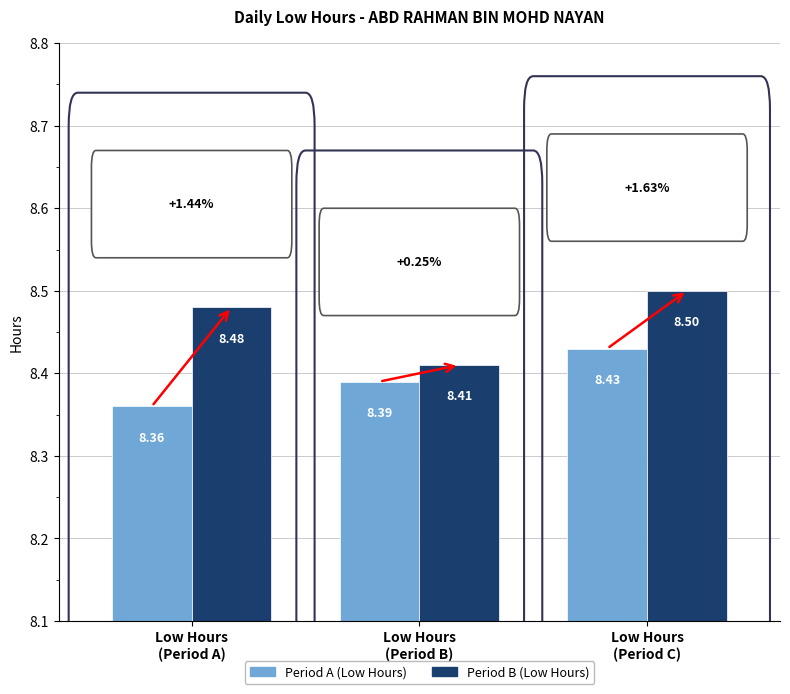

How many distinct data groups are displayed?

2